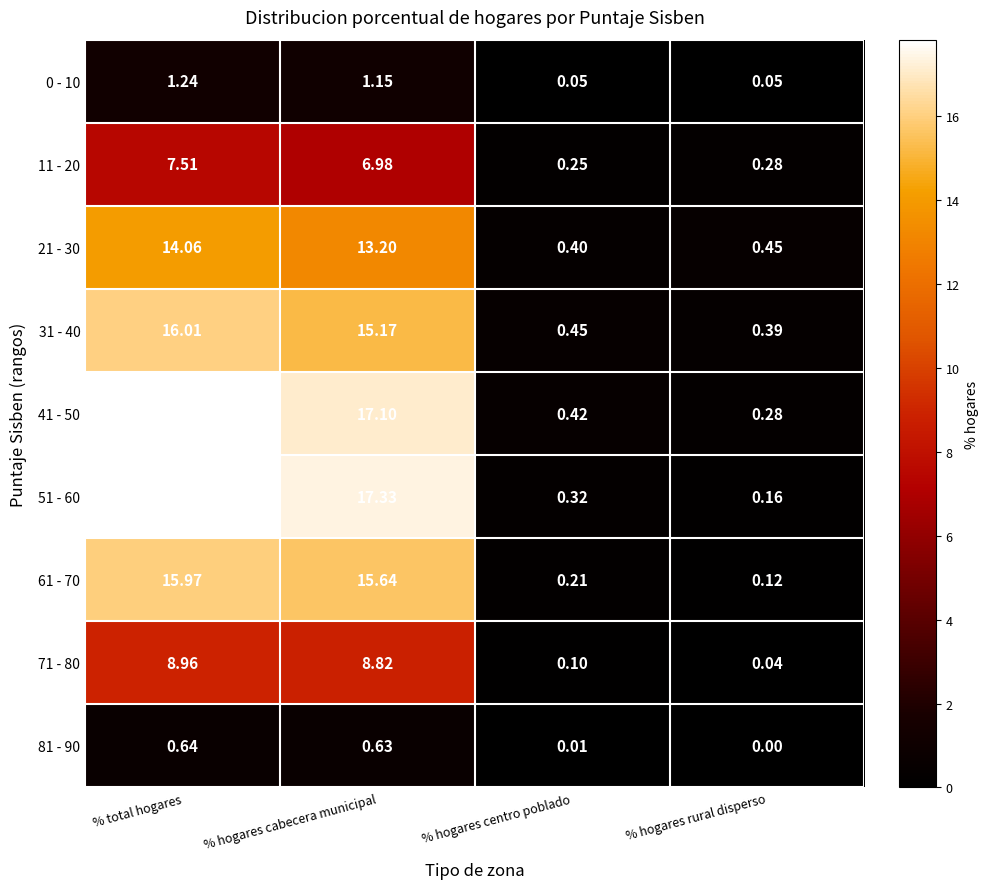

Which category has the lowest value across all series?

% hogares rural disperso